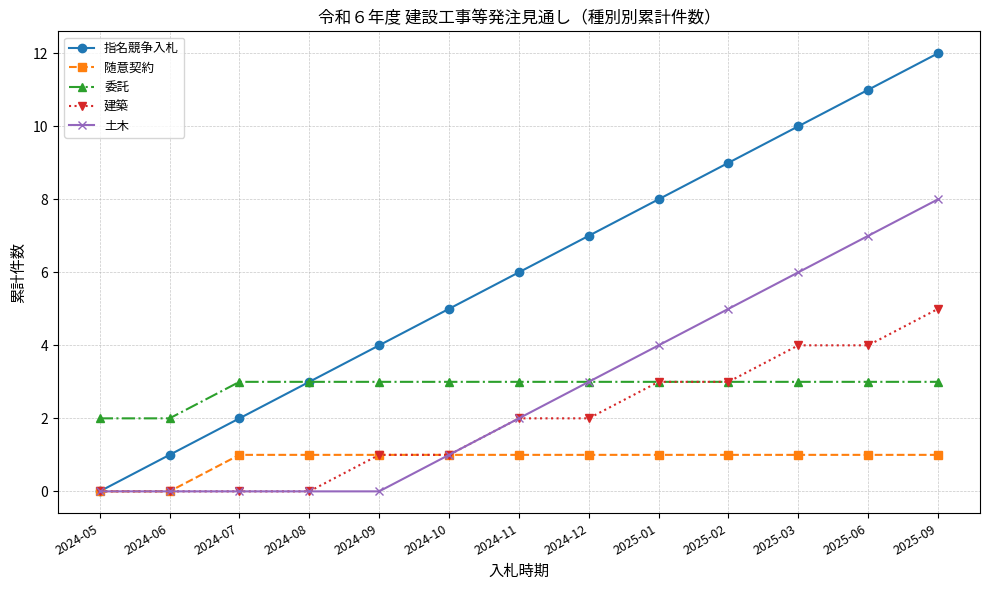

The value of 建築 at 2024-07 is 0. True or false?

True